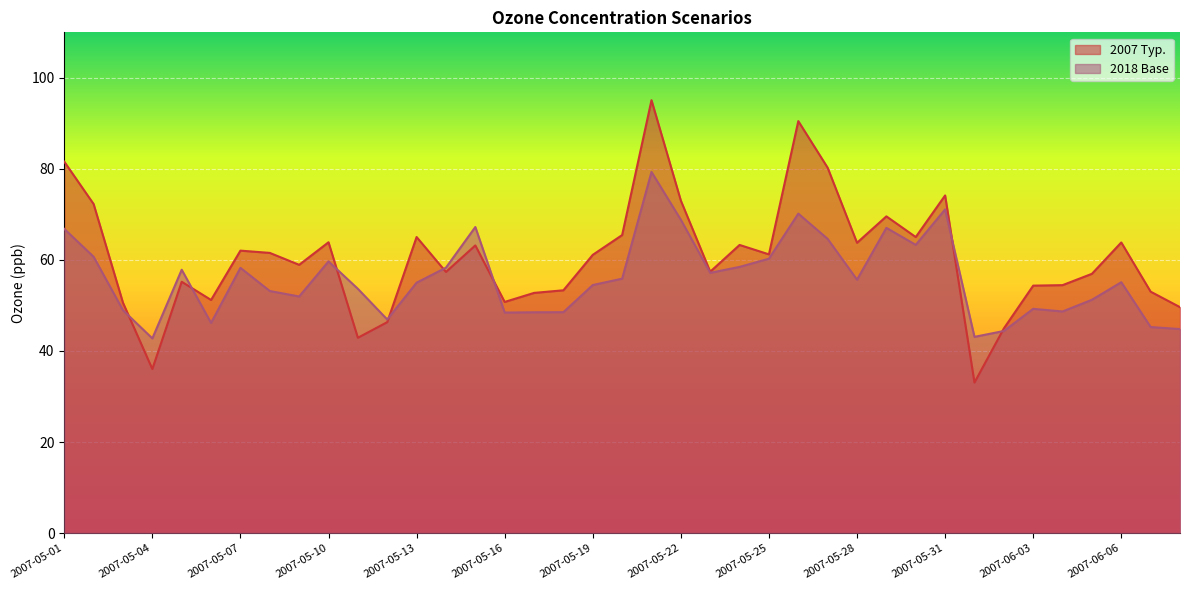

What position from the left is 2007-05-11?

11